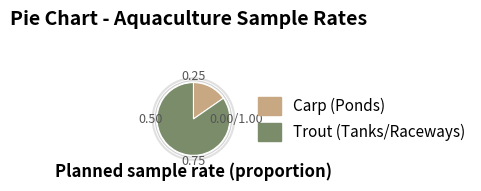

Is there any slice that represents more than half of the pie?

Yes